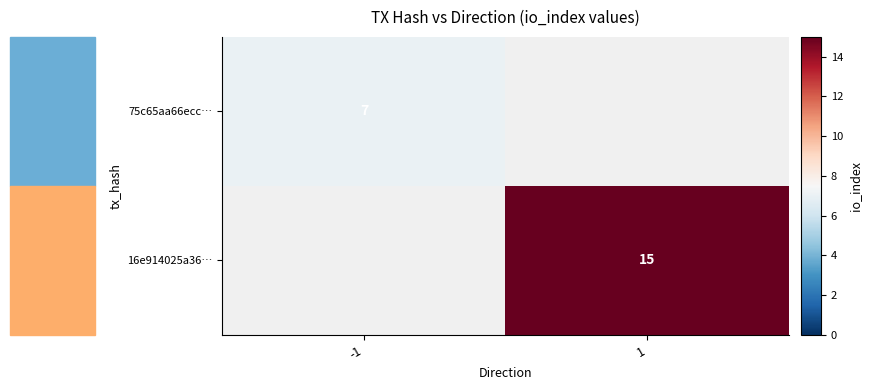

Is the value of 75c65aa66ecc… at -1 greater than the value of 16e914025a36… at 1?

No